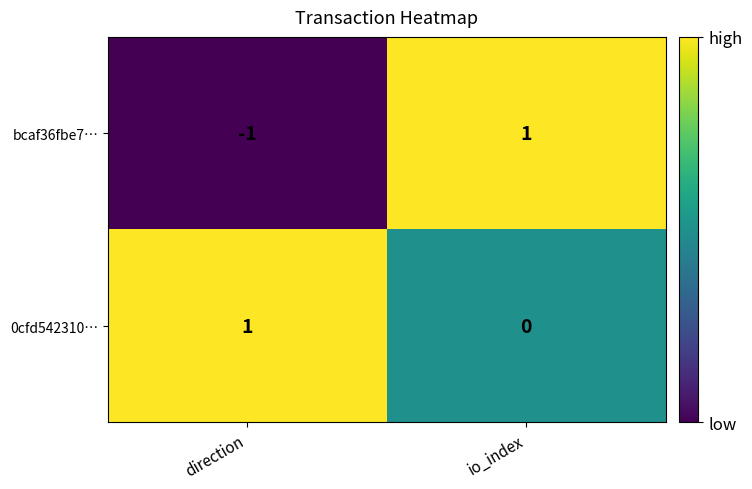

Reading right to left, transcribe all the data shown in this chart.

bcaf36fbe7…: 1	-1
0cfd542310…: 0	1